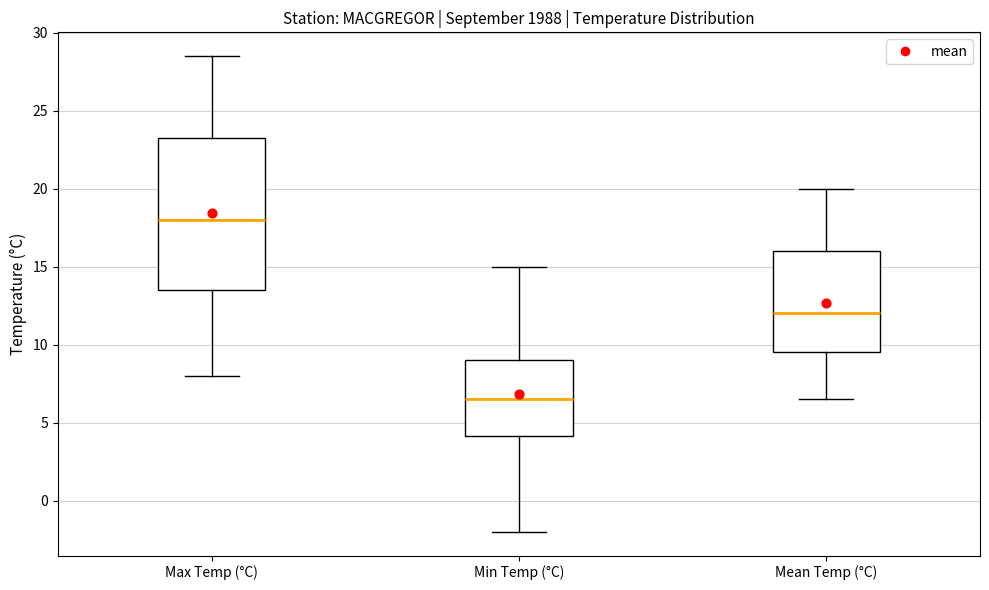

Where is the lower edge of the box for Mean Temp (°C) on the y-axis? The values are not printed on the chart, so give them approximately, as read against the axis.

9.5